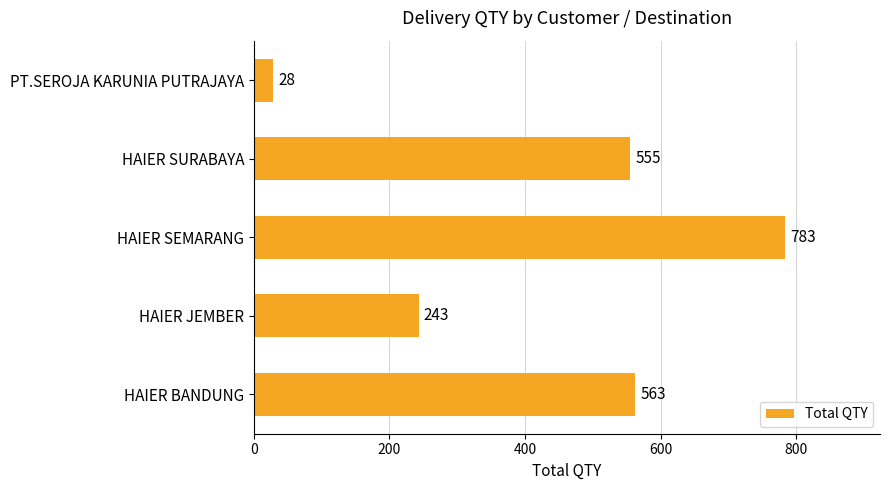

What is the average value?

434